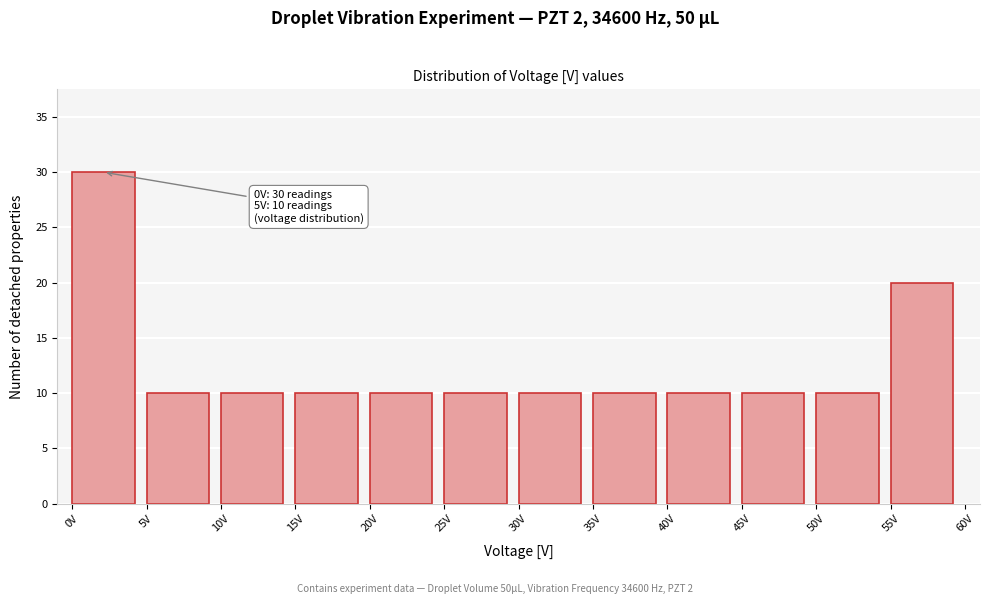

Which range on the x-axis has the tallest bar?

0 to 5